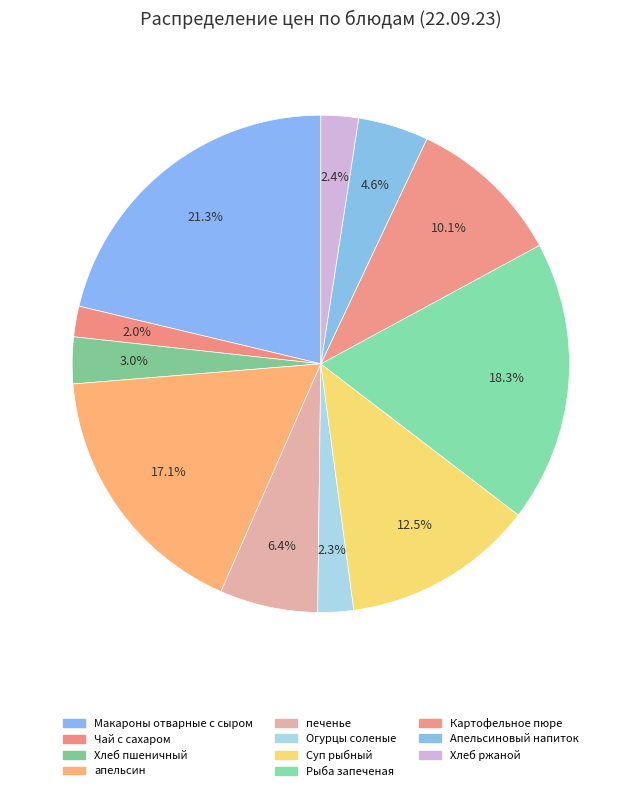

How many segments does this pie chart have?

11